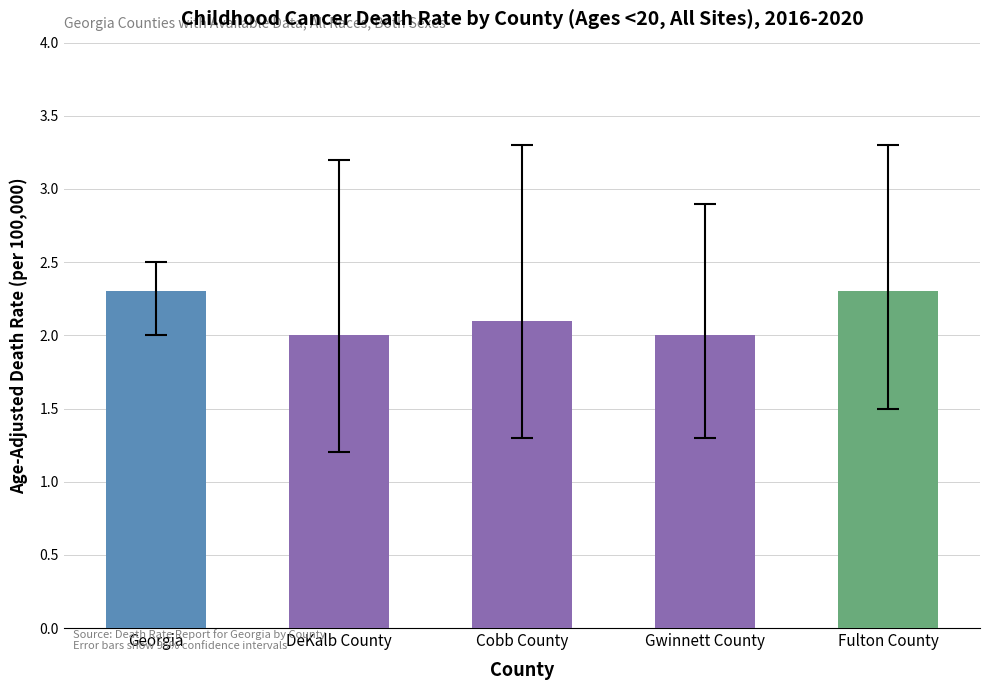

How many bars are there in total?

5